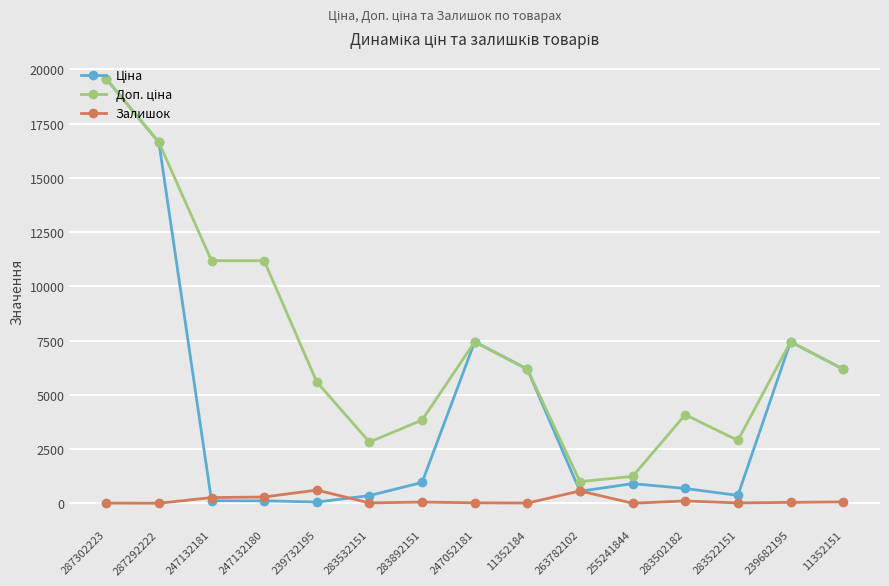

What is the label of the 2nd point from the right?

239682195